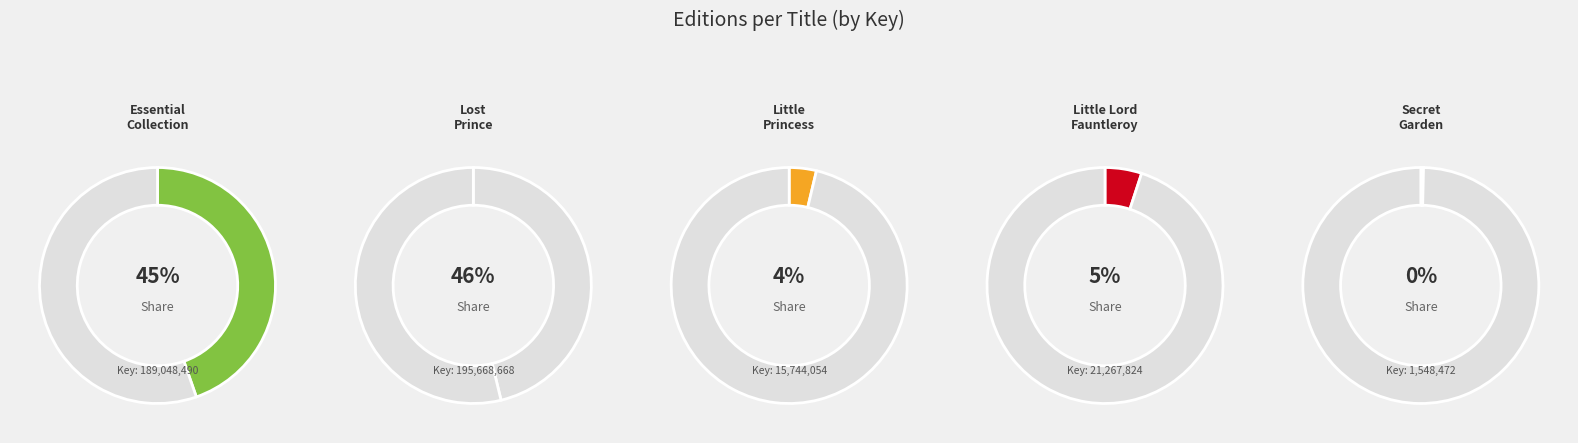

Which slice is the smallest?

Secret Garden